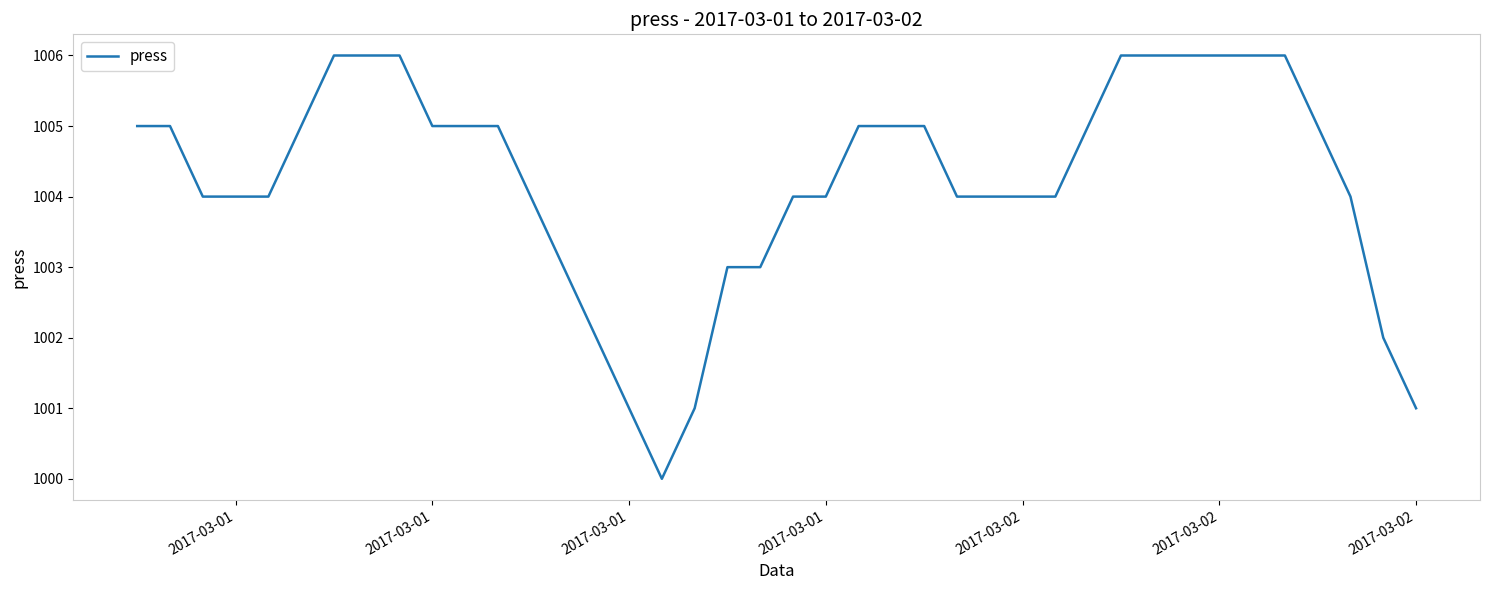

What is the greatest value displayed?

1006